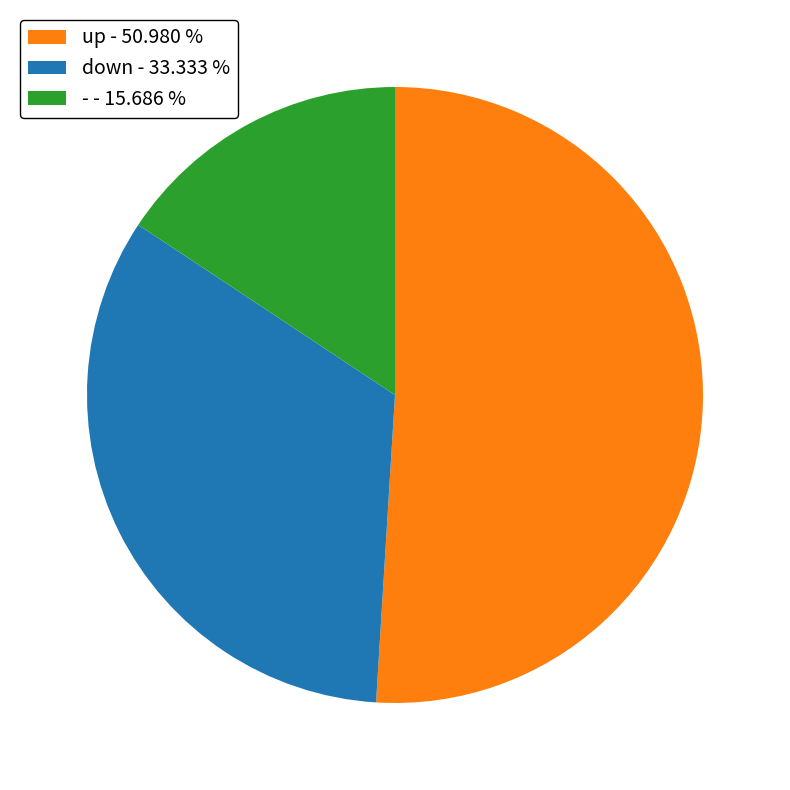

Count the number of slices in the pie.

3